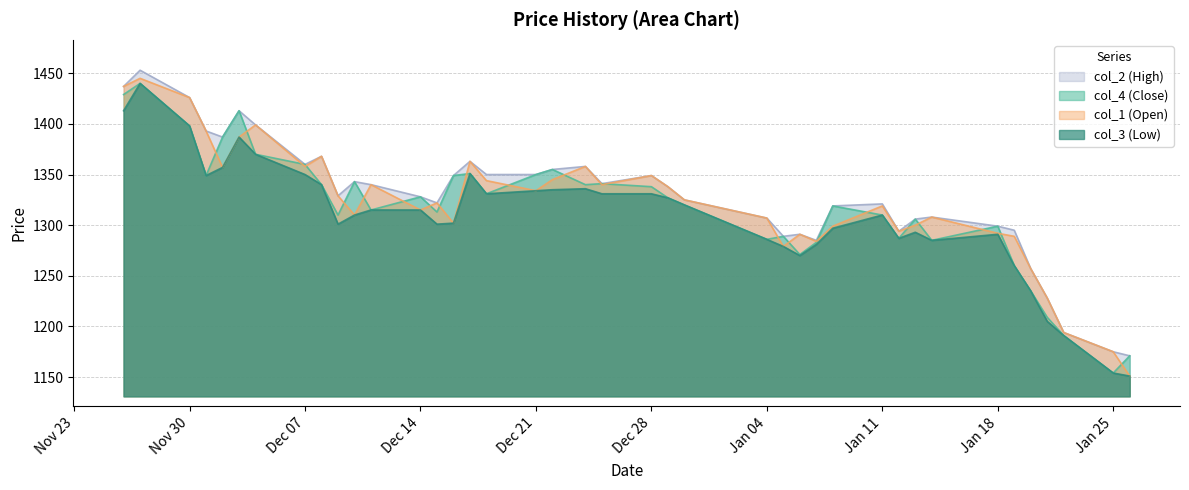

At 1992/12/04, list the series in order from smallest to largest.

col_4 (Close), col_3 (Low), col_1 (Open), col_2 (High)